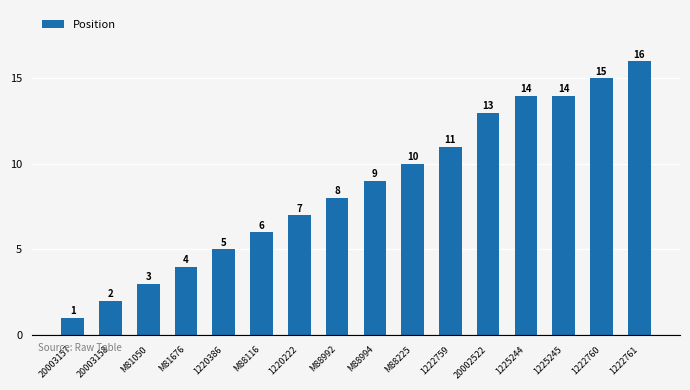

Read the value at 1222760.

15